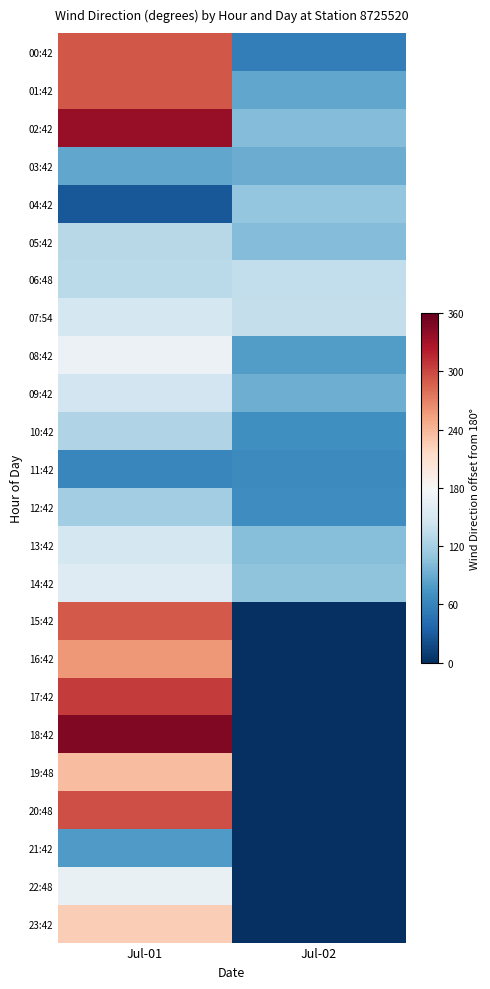

Which has a higher value, Jul-02 or Jul-01?

Jul-01